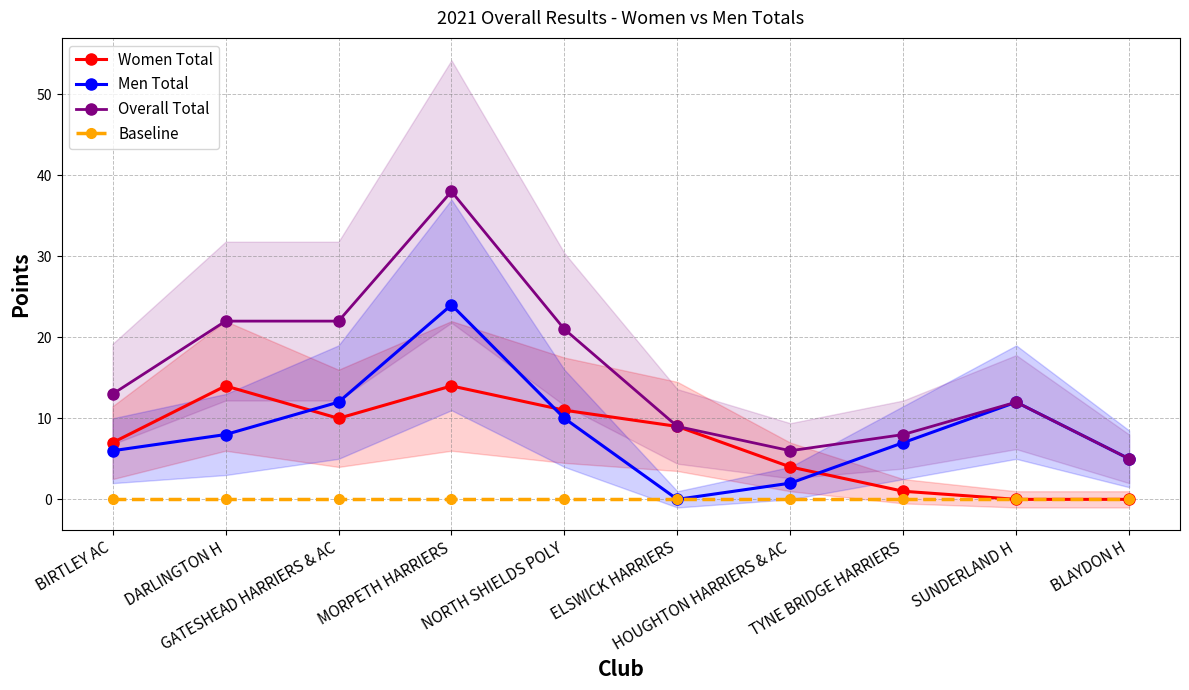

How many lines are shown in the chart?

4